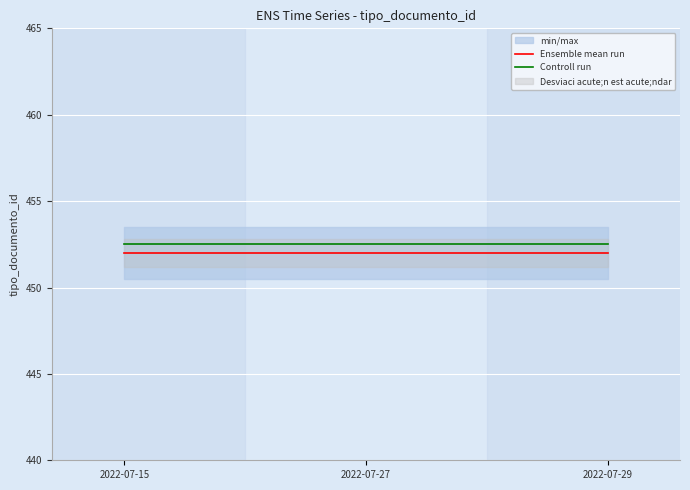

Reading left to right, extract all data points from this chart.

Ensemble mean run: 452.0	452.0	452.0
Controll run: 452.5	452.5	452.5